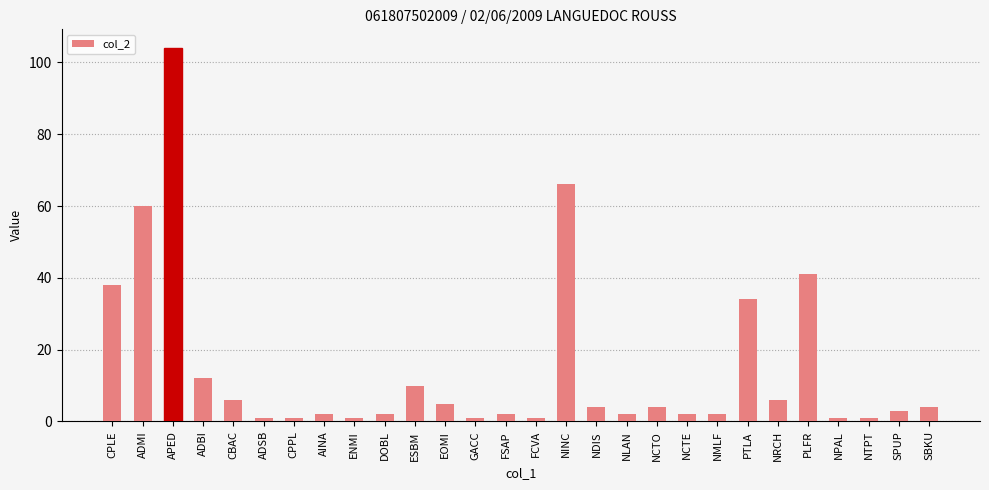

How many bars are there in total?

28